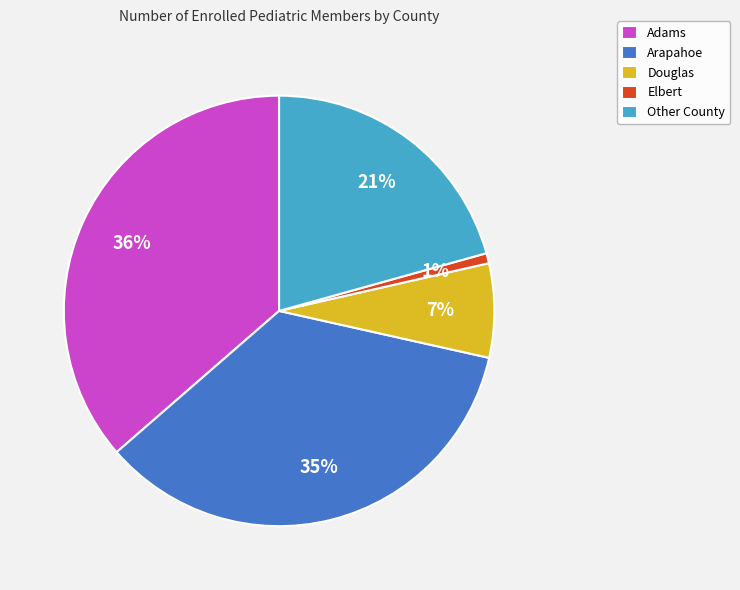

What is the largest slice in the pie chart?

Adams